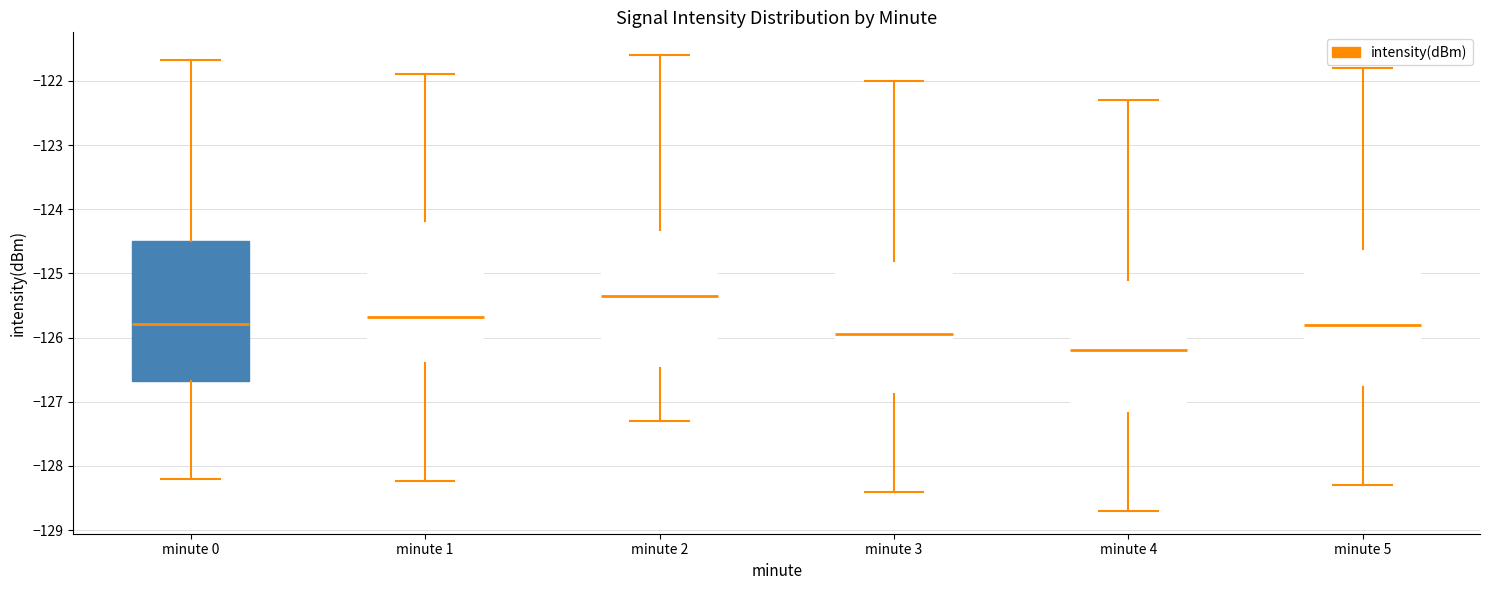

Which box's median line is the lowest?

minute 4